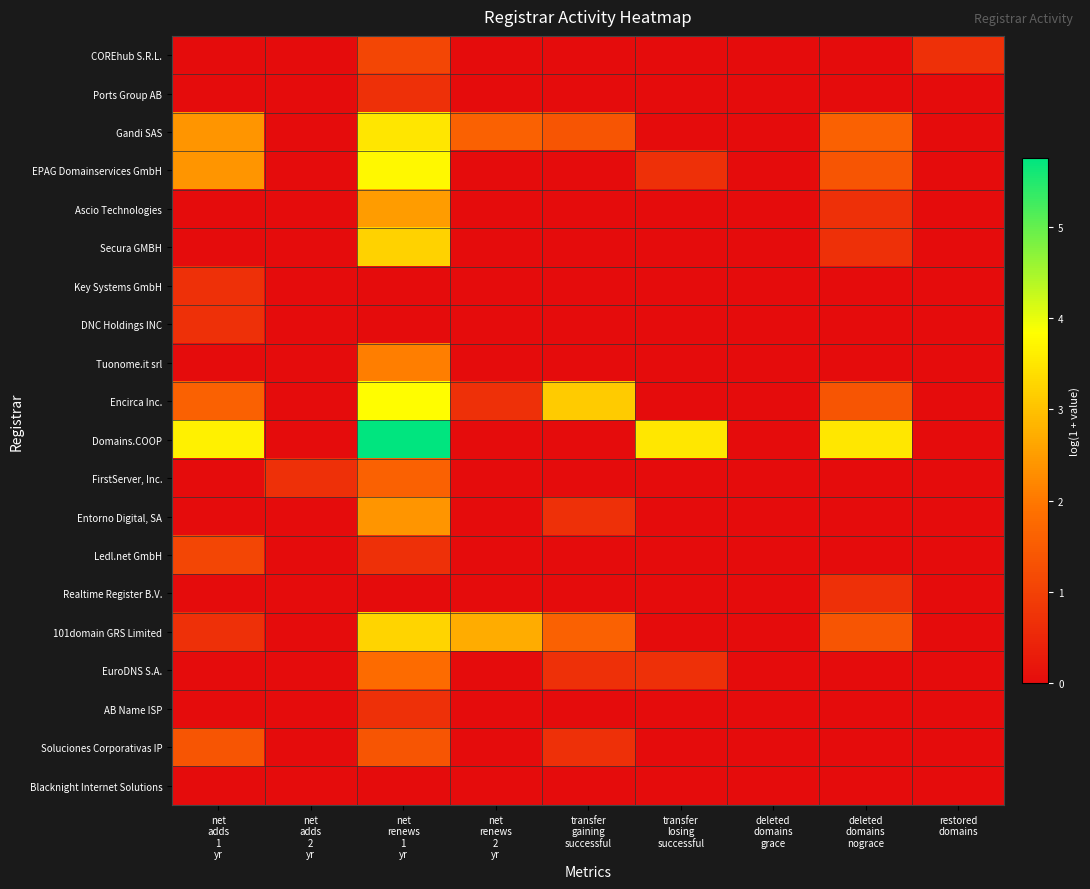

What is the total value across all series at transfer
losing
successful?

4.9